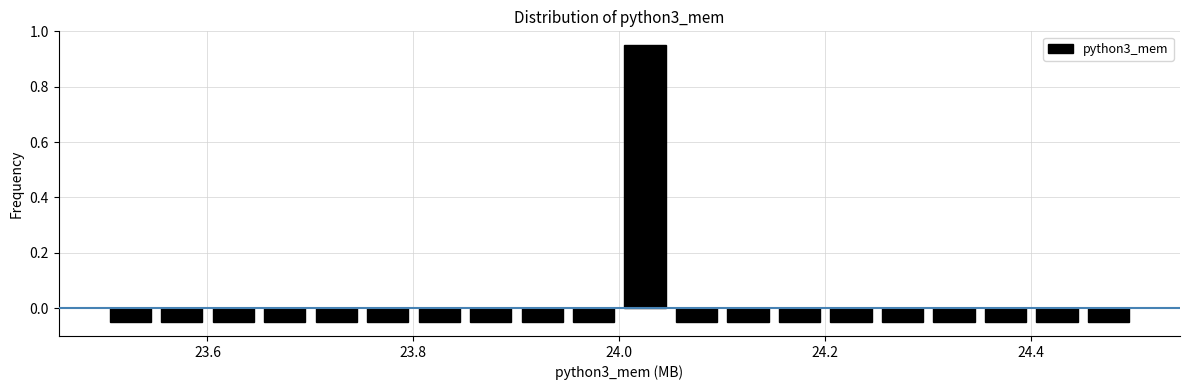

Read against the x-axis, roughly where is the centre of the tallest bar?

24.02